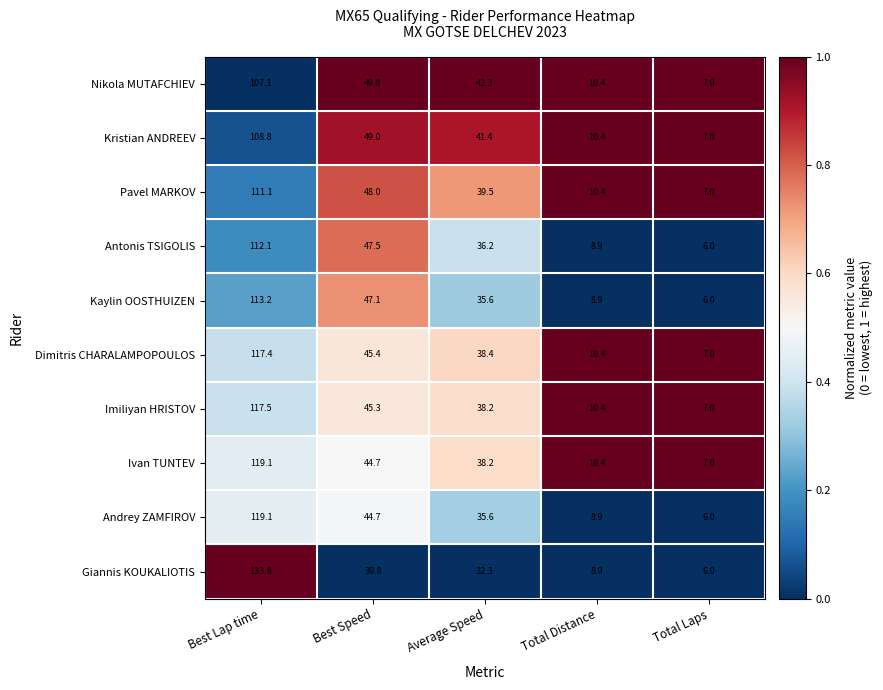

Which label corresponds to the smallest value in the chart?

Best Speed